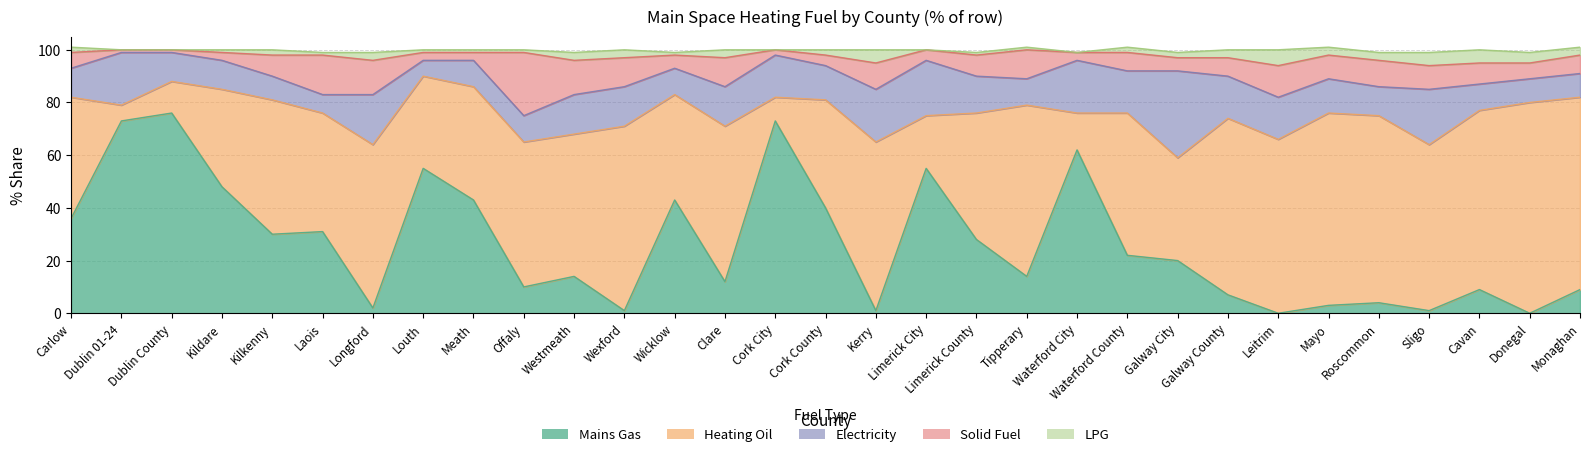

Where does the Heating Oil series first go above 54?

Longford